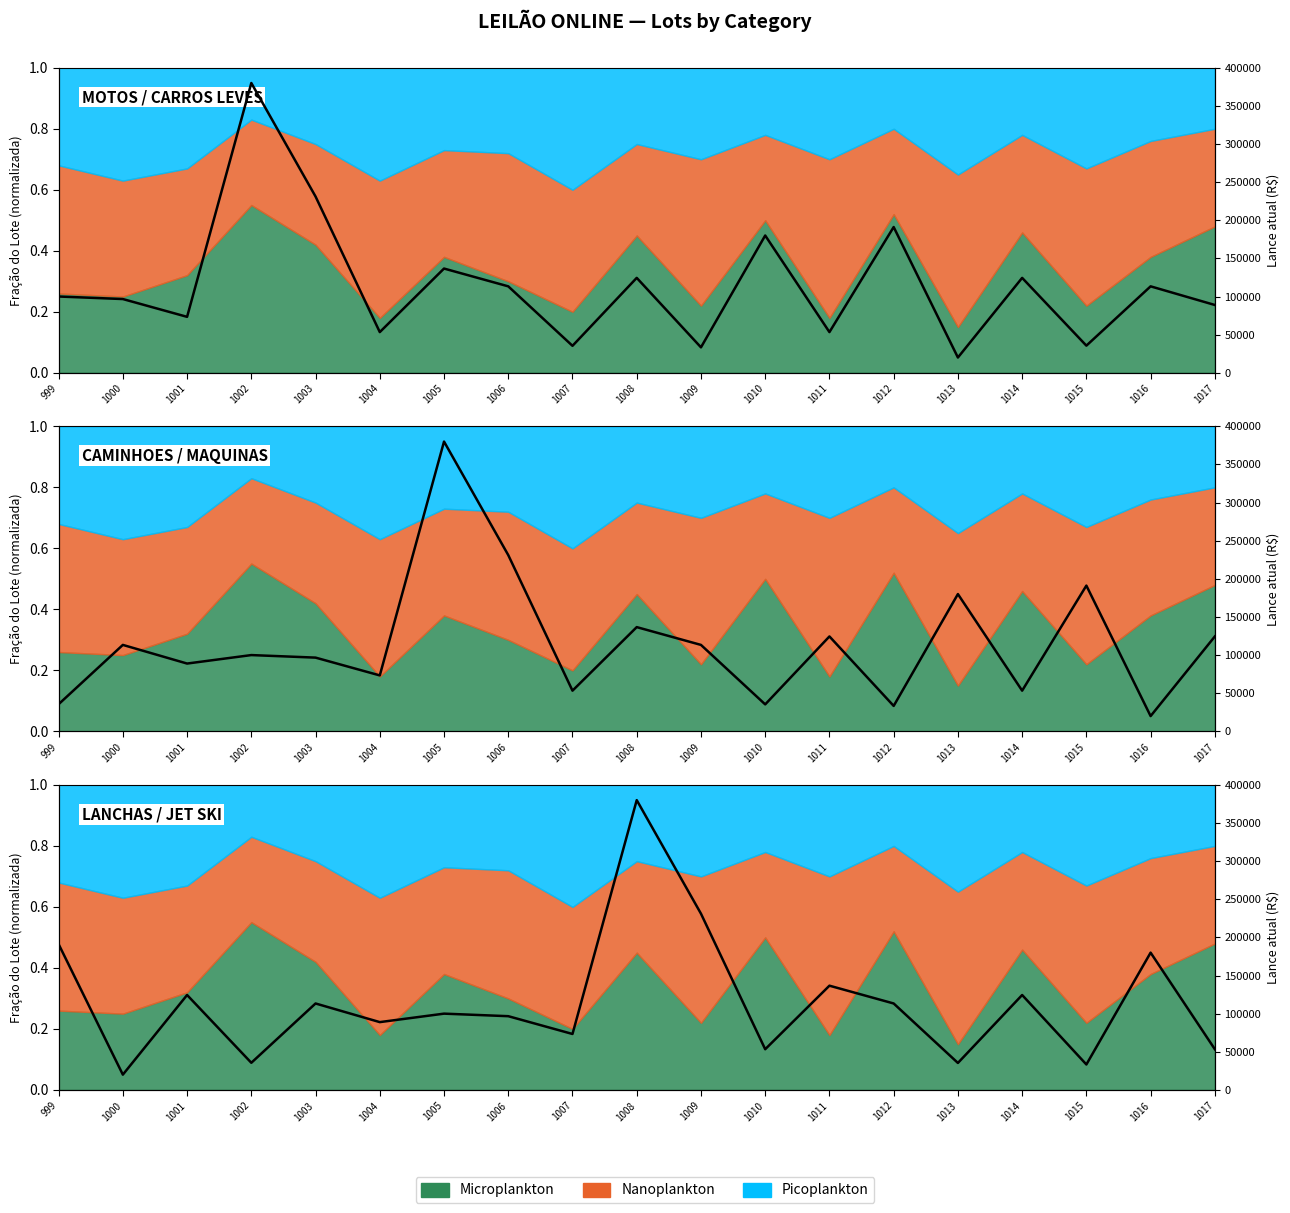

True or false: the data has more than 1 interior local peaks.

True